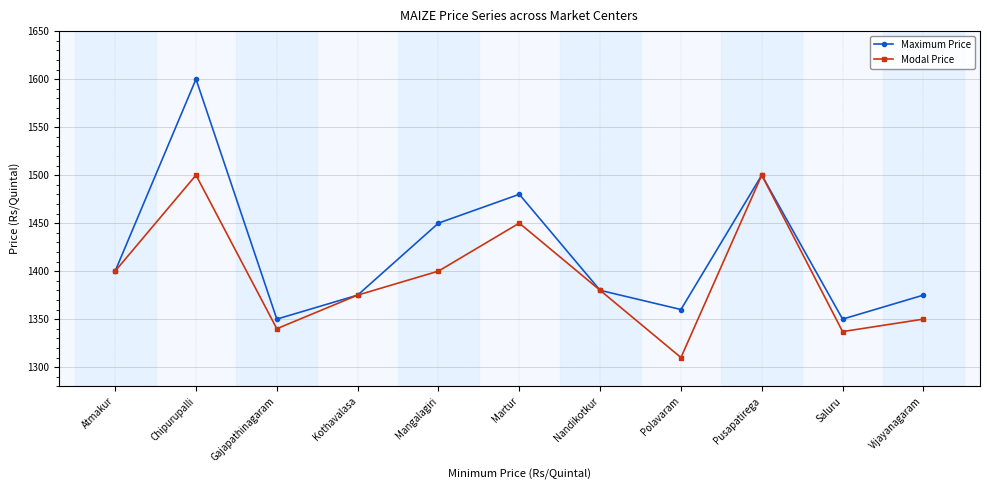

What is the approximate value of Modal Price at Polavaram, to the nearest 5?

1310